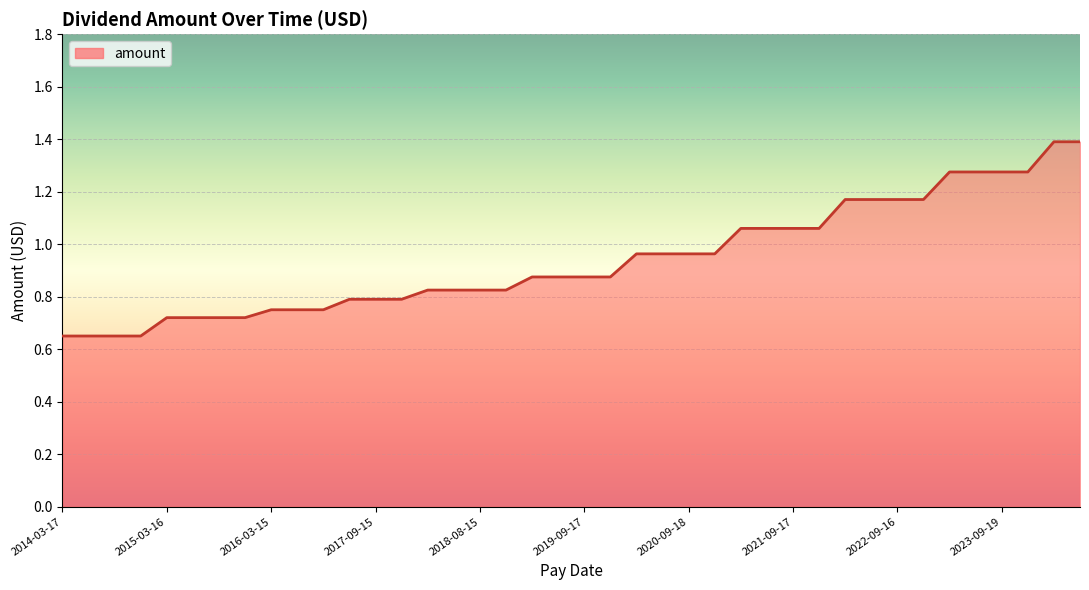

What is the maximum value shown in the chart?

1.4